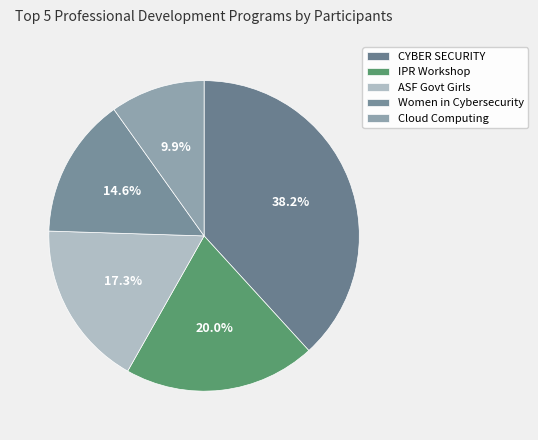

Count the number of slices in the pie.

5